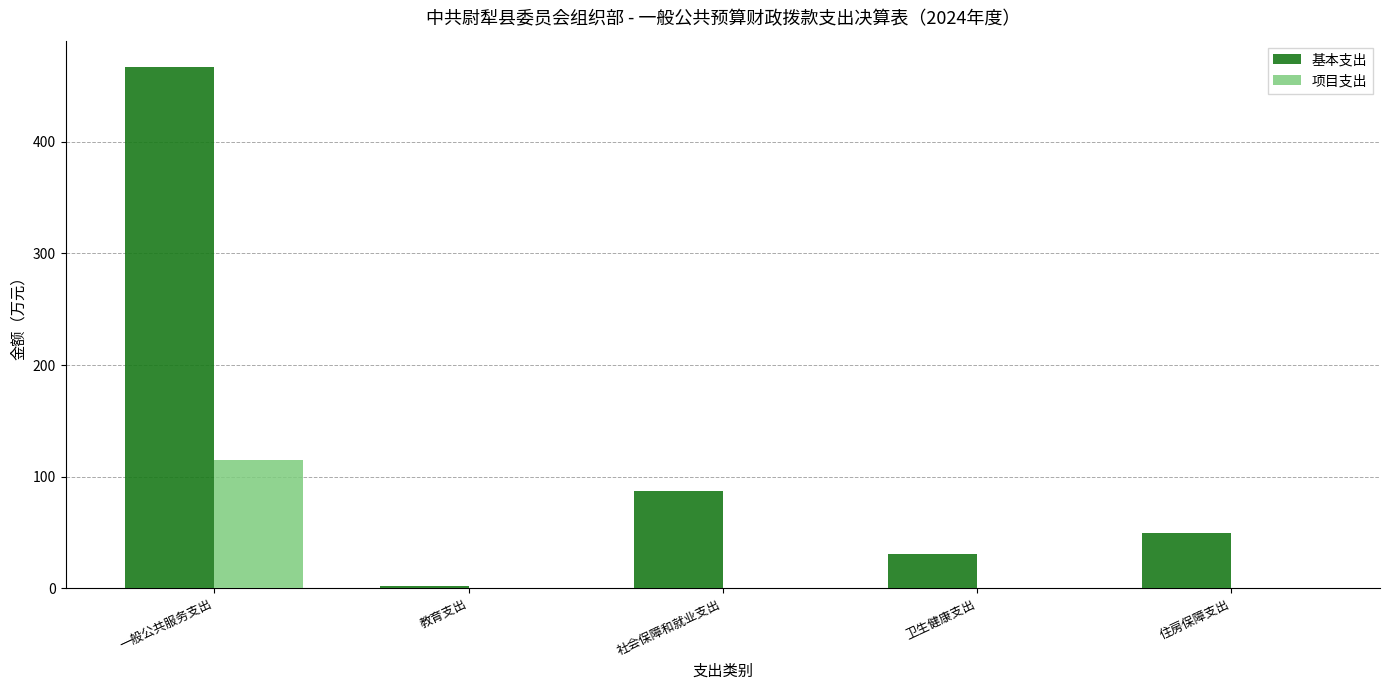

What is the maximum value for 基本支出?

467.1